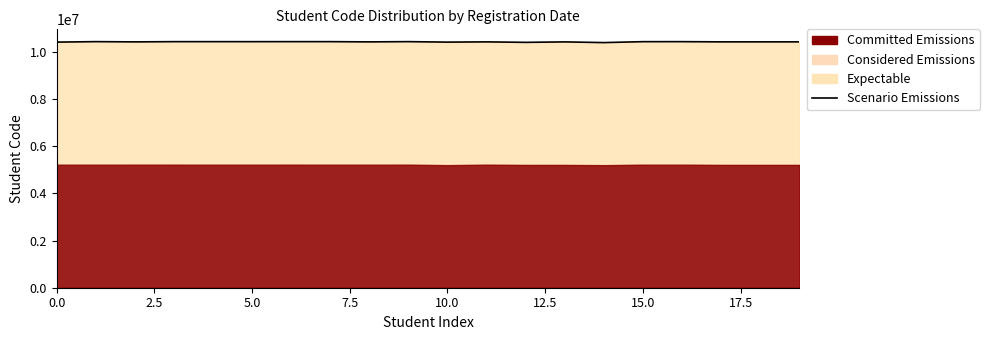

How many data points are above 10432301?

9